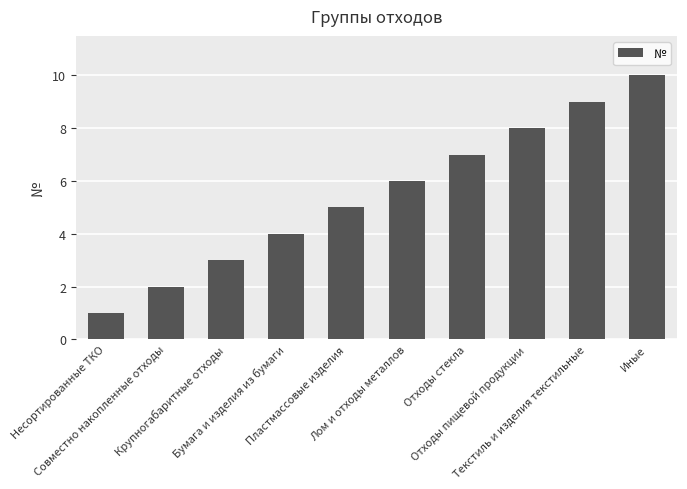

What is the label of the 5th bar from the right?

Лом и отходы металлов